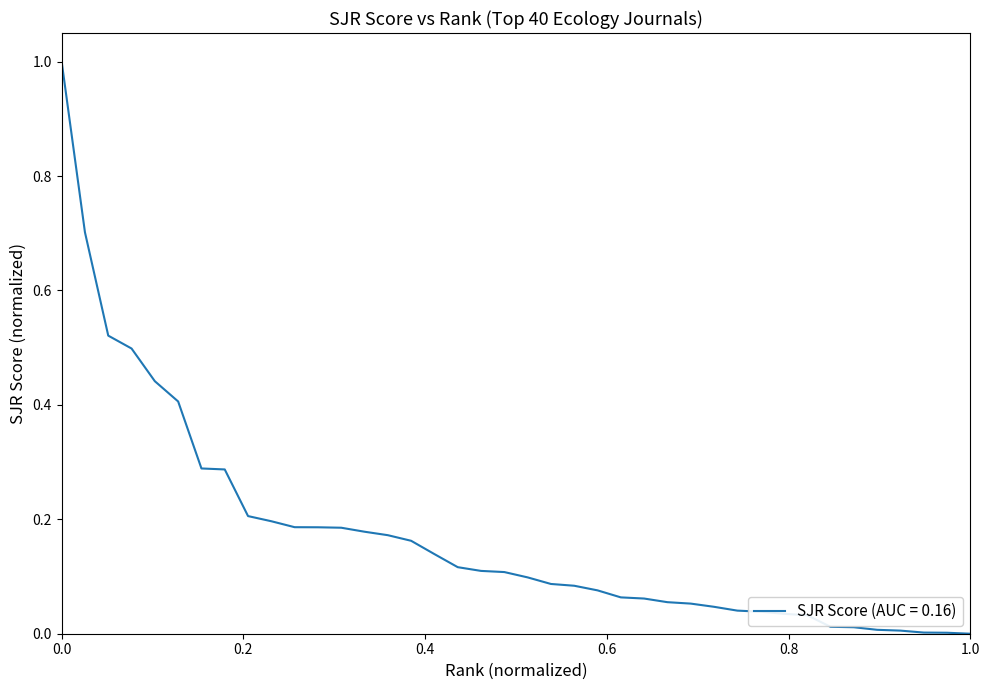

What is the difference between the maximum and minimum values?

1.0